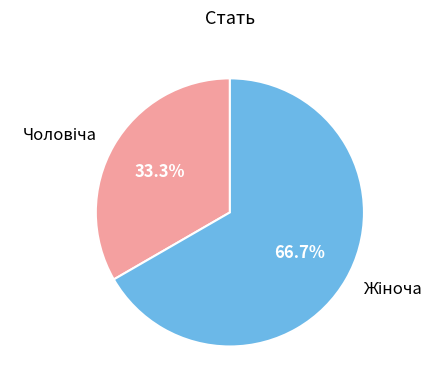

Is there a majority slice in this chart?

Yes